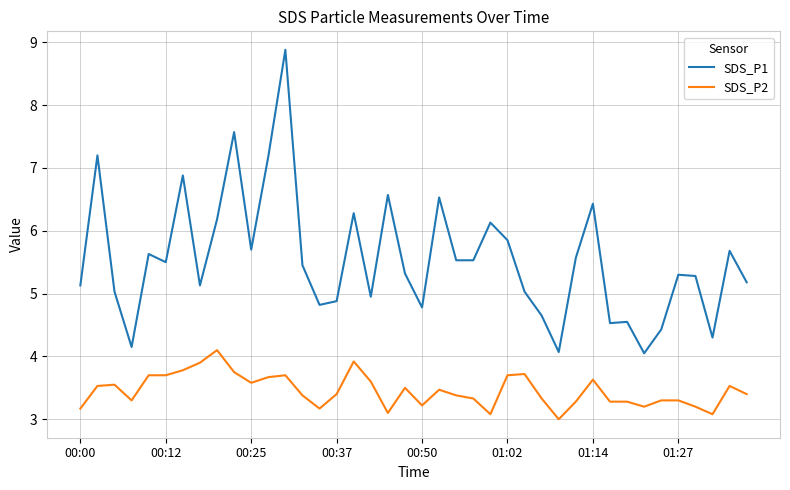

Which series has the largest range (max minus min)?

SDS_P1